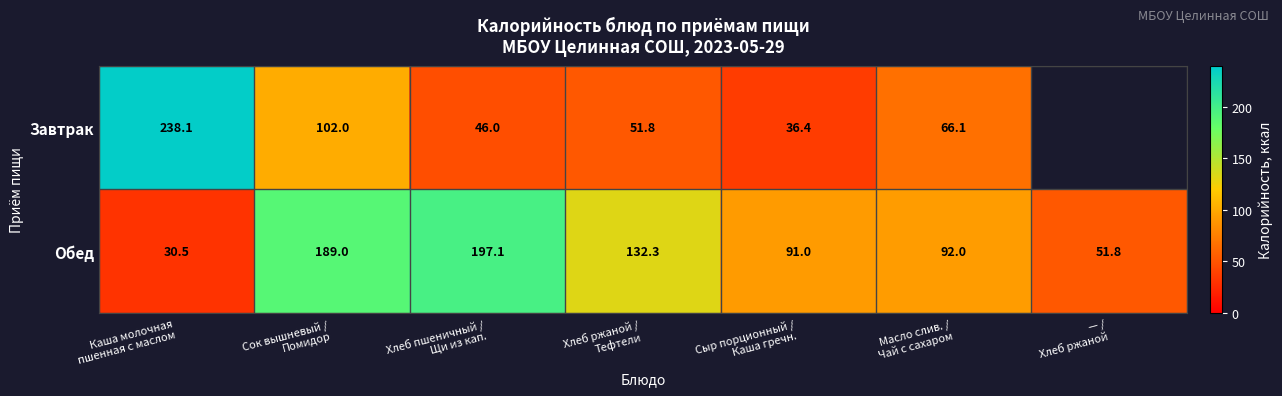

At which label does Обед first exceed 92?

Сок вышневый / Помидор